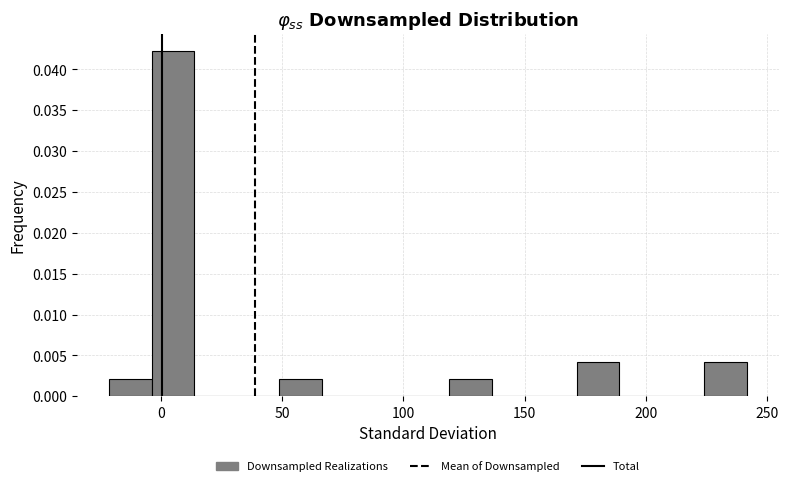

Around what value on the x-axis is the tallest bar? Give the approximate position of its centre, as read against the axis.

5